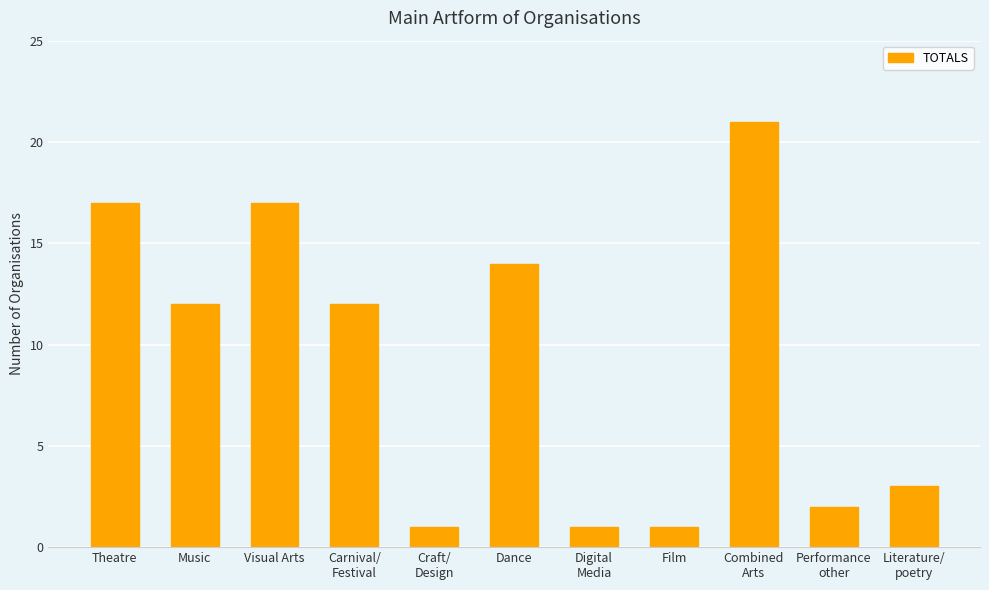

What position from the right is Literature/
poetry?

1